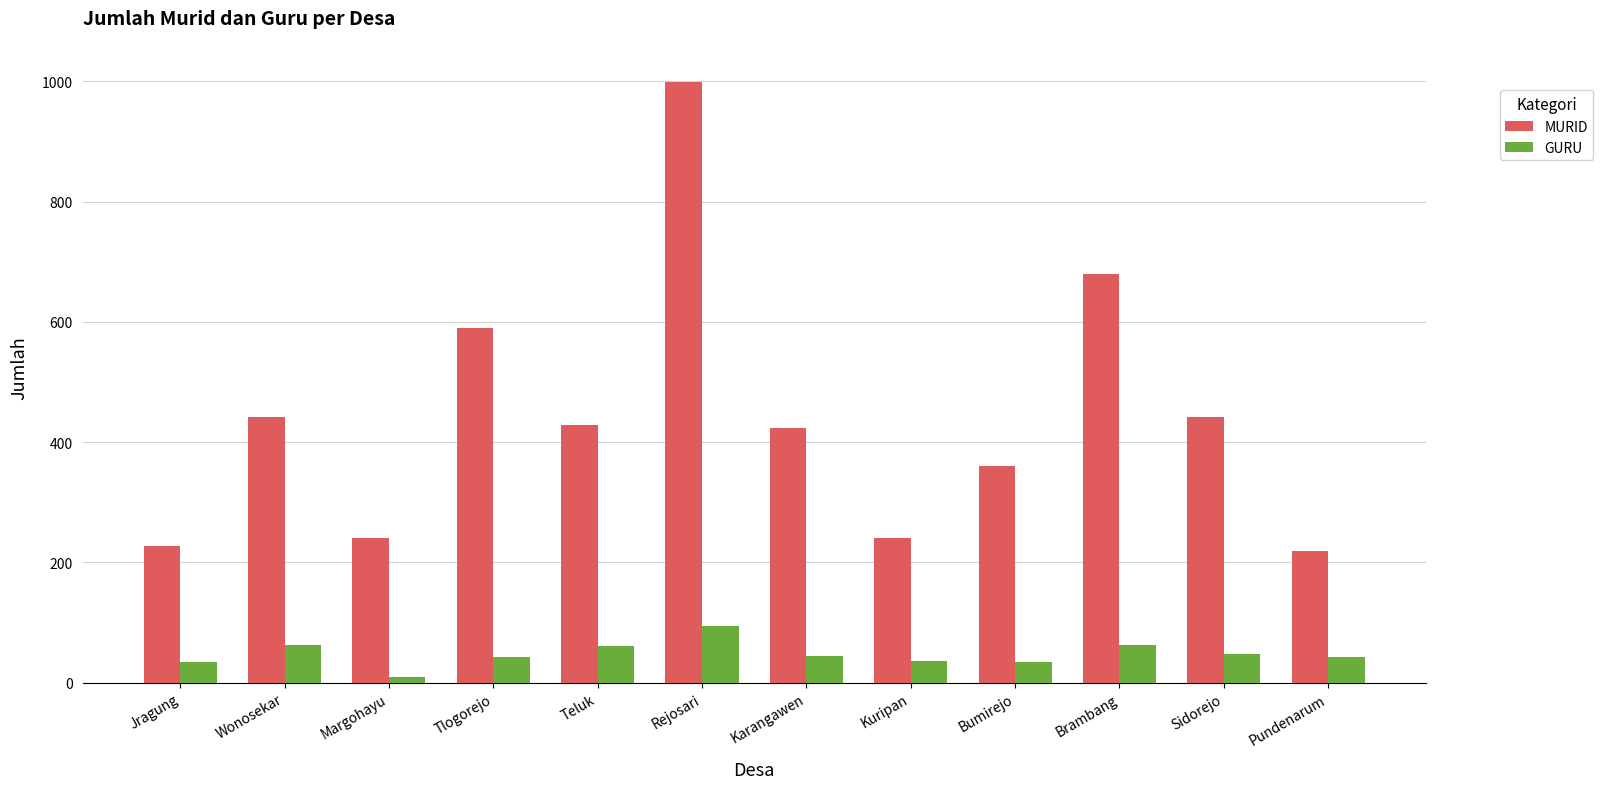

Where is MURID nearest to the value 609?

Tlogorejo